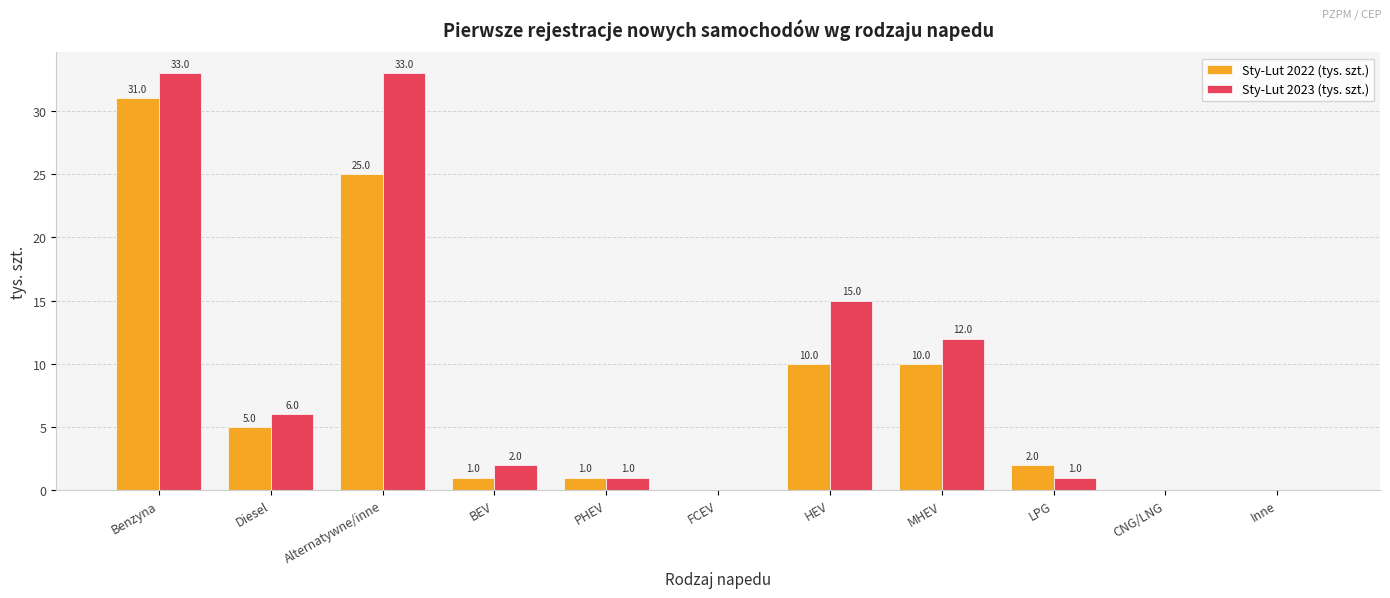

How many categories are shown in the chart?

11